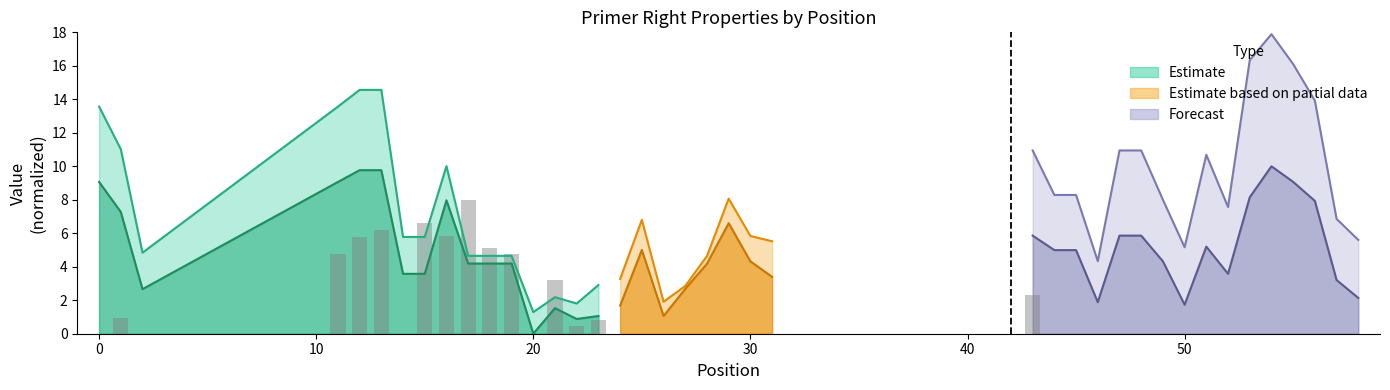

Does the chart contain stacked bars?

No